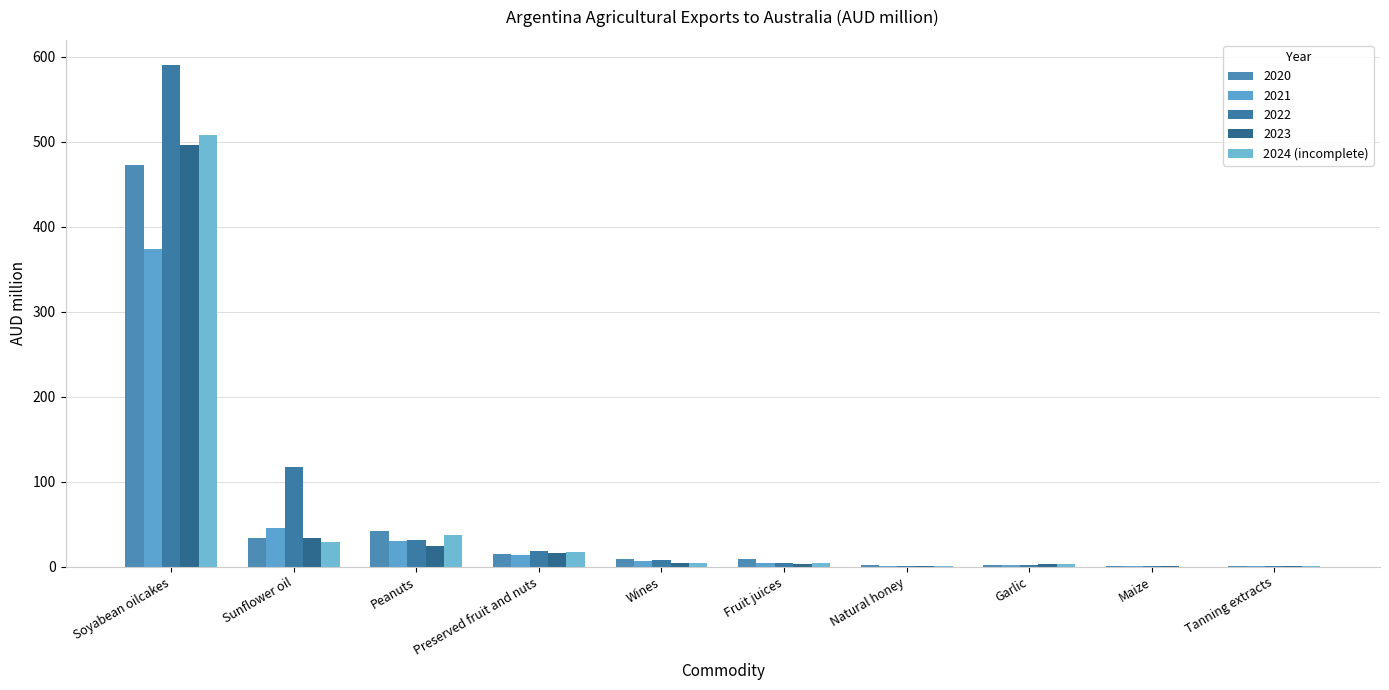

How many groups of bars are there?

10